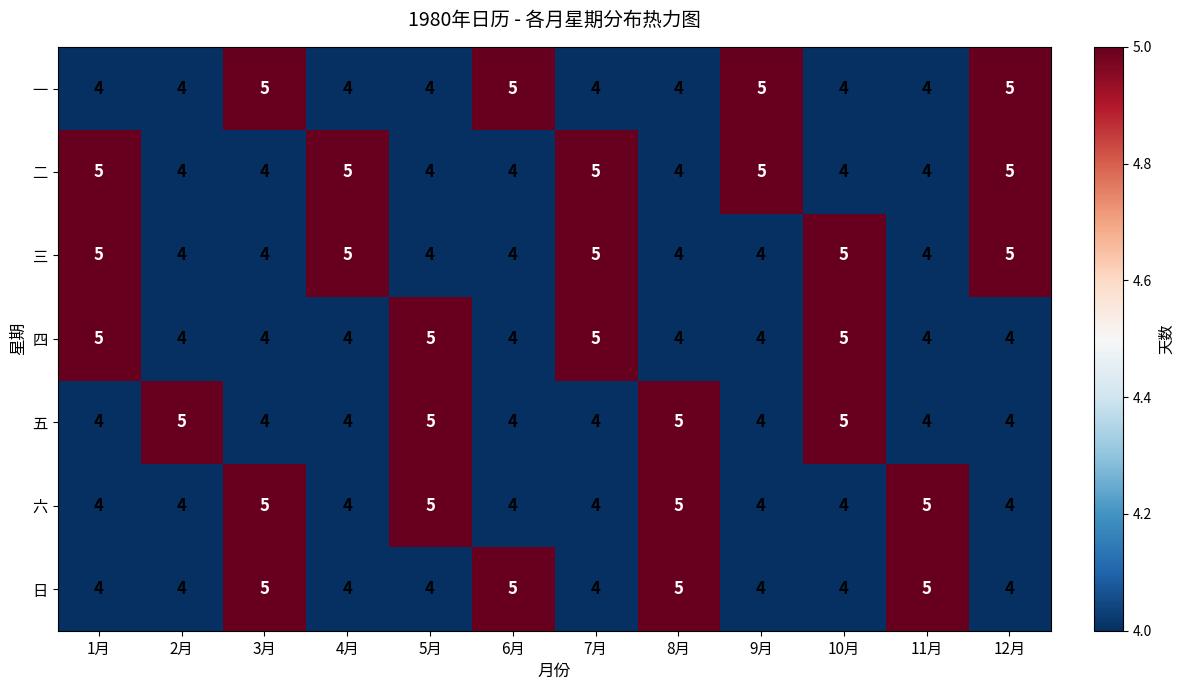

What is the total value across all series at 1月?

31